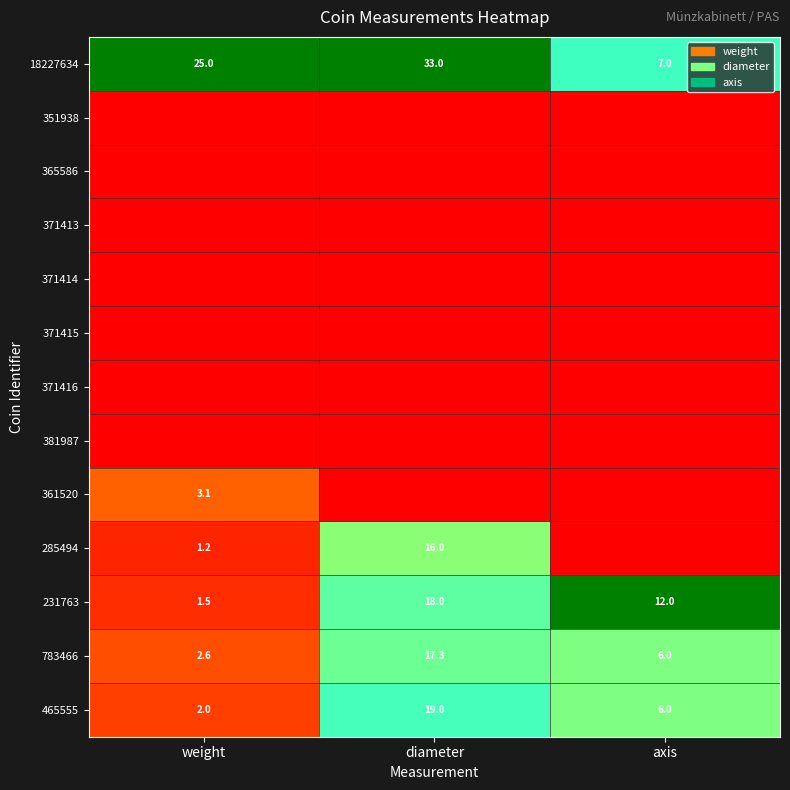

Rank the categories by 465555 value from lowest to highest.

weight, axis, diameter